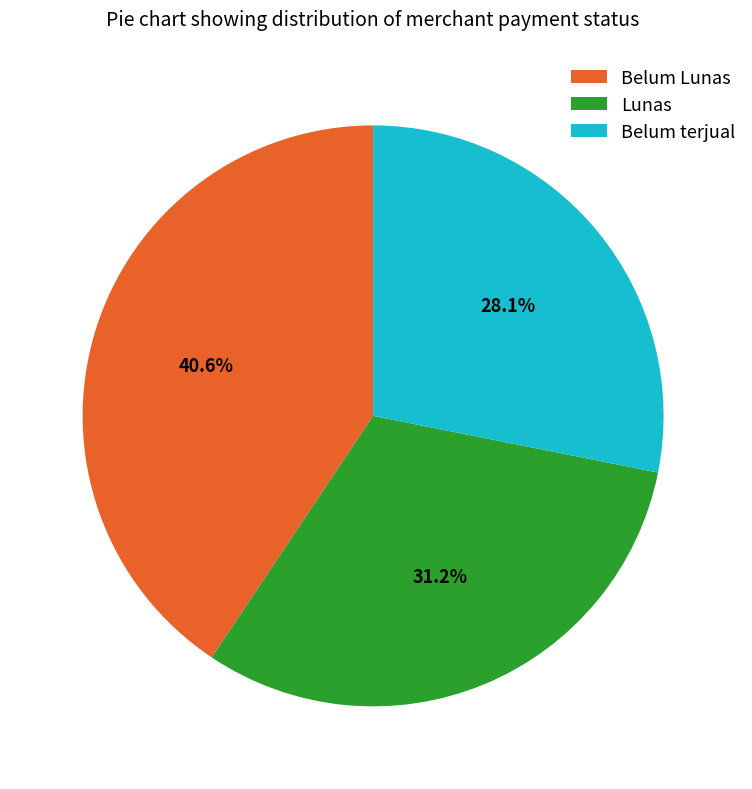

Count the number of slices in the pie.

3